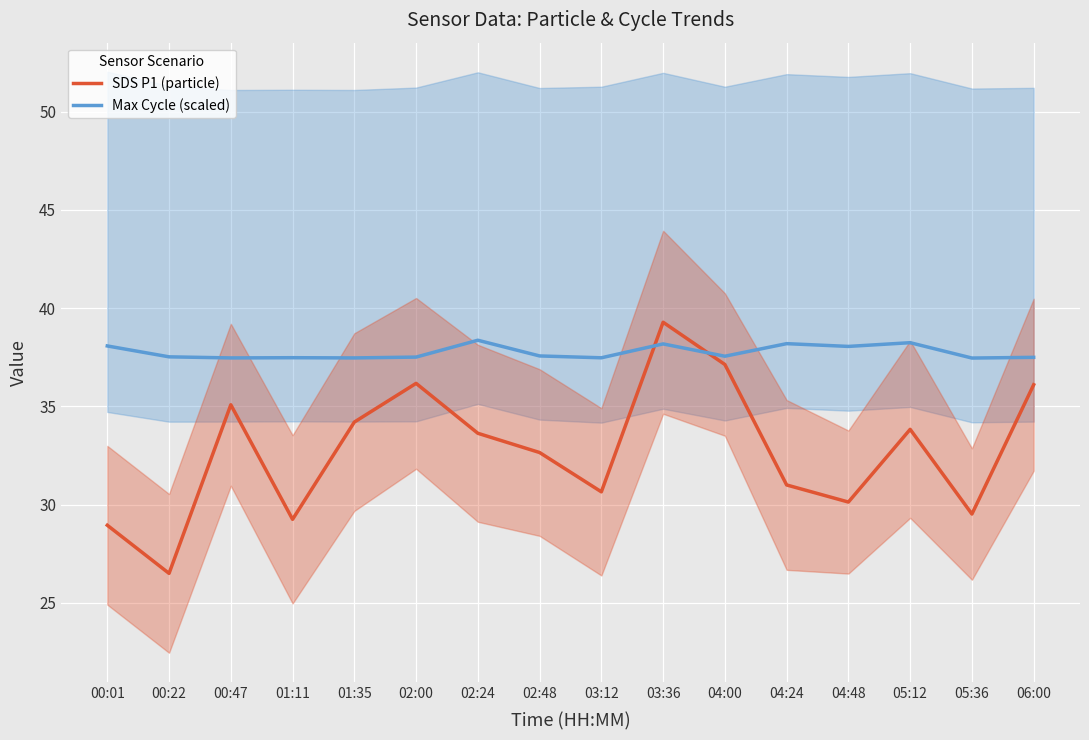

What is the difference between the second highest and minimum values in the Max Cycle (scaled) series?

0.8